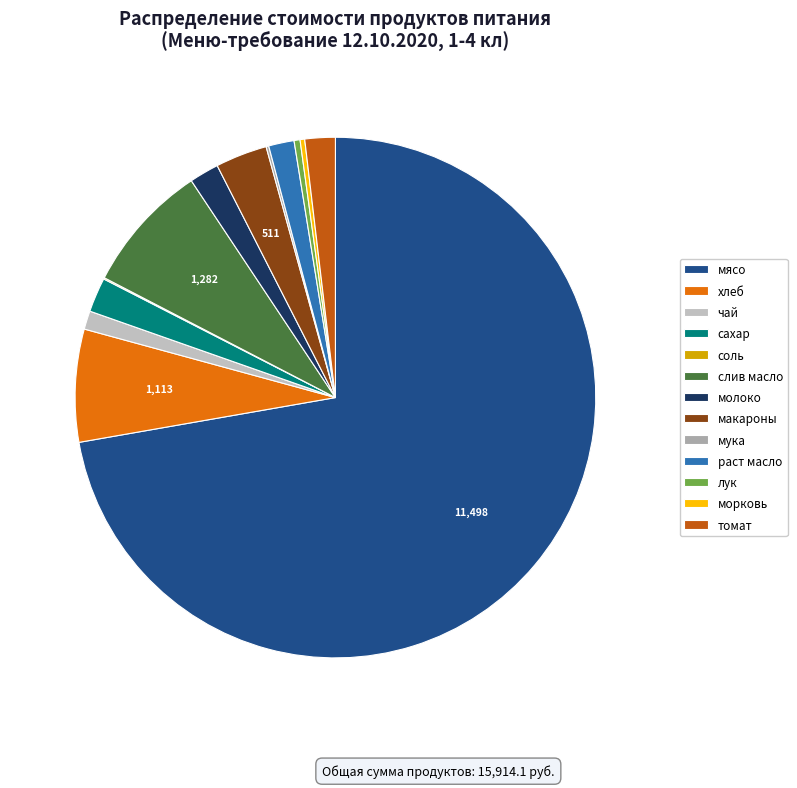

Which slice is the largest?

мясо